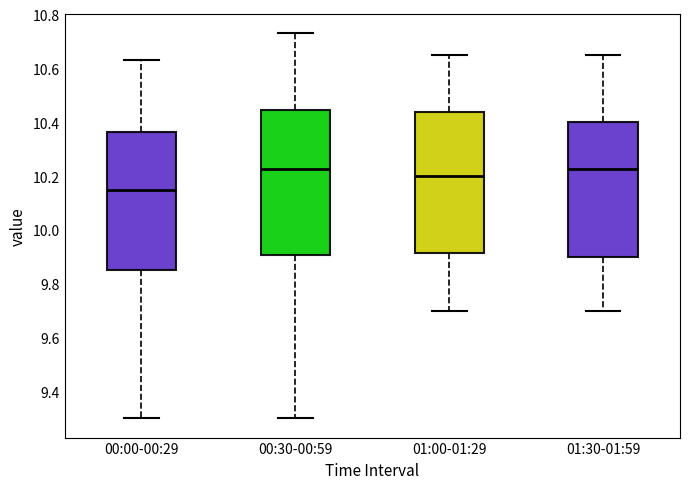

Reading left to right, read every box against the y-axis: the position of its median line, the range the box covers, and the ends of its whiskers. The values are not printed on the chart, so give them approximately, as read against the axis.

00:00-00:29: median 10.16, box 9.86 to 10.36, whiskers 9.30 to 10.64
00:30-00:59: median 10.22, box 9.90 to 10.44, whiskers 9.30 to 10.74
01:00-01:29: median 10.20, box 9.92 to 10.44, whiskers 9.70 to 10.66
01:30-01:59: median 10.22, box 9.90 to 10.40, whiskers 9.70 to 10.66